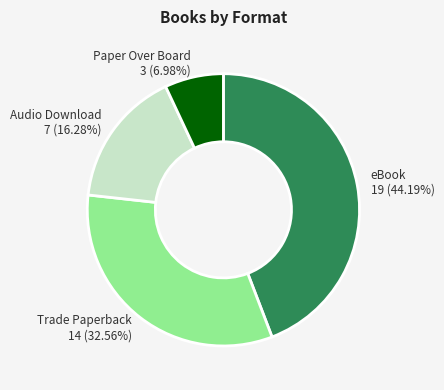

How many segments does this pie chart have?

4